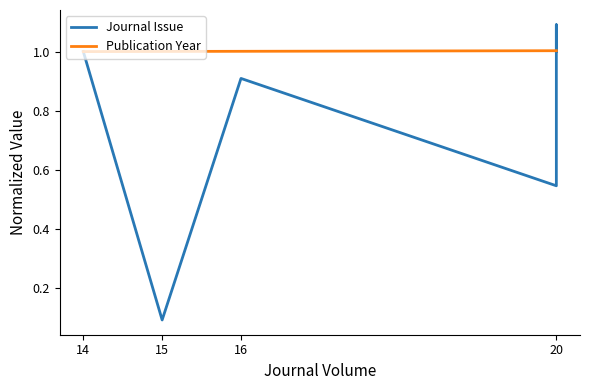

What is the sum of all Journal Issue values?

4.6